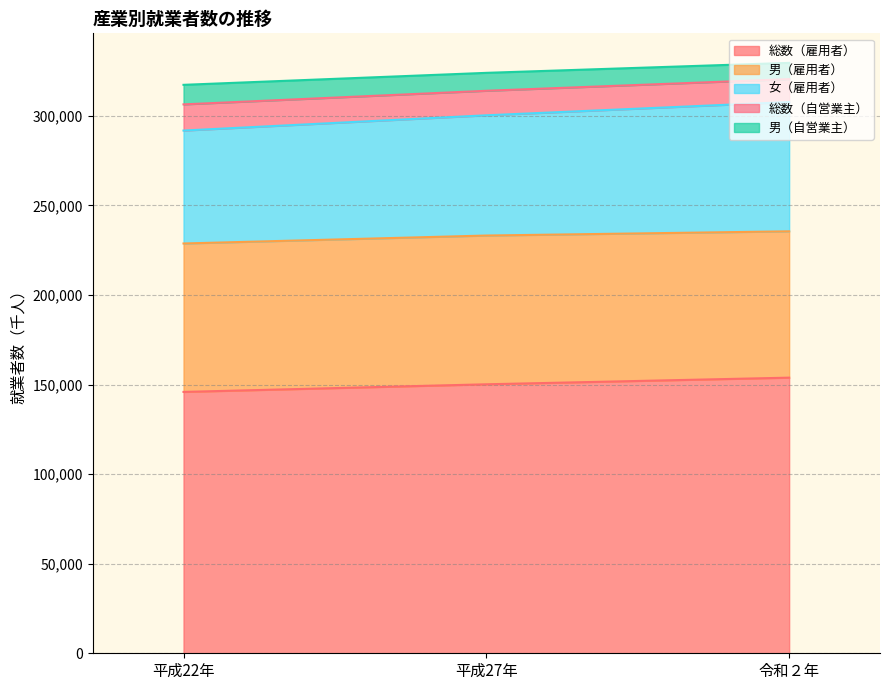

What is the difference between the maximum and minimum values in the 総数（雇用者） series?

7964